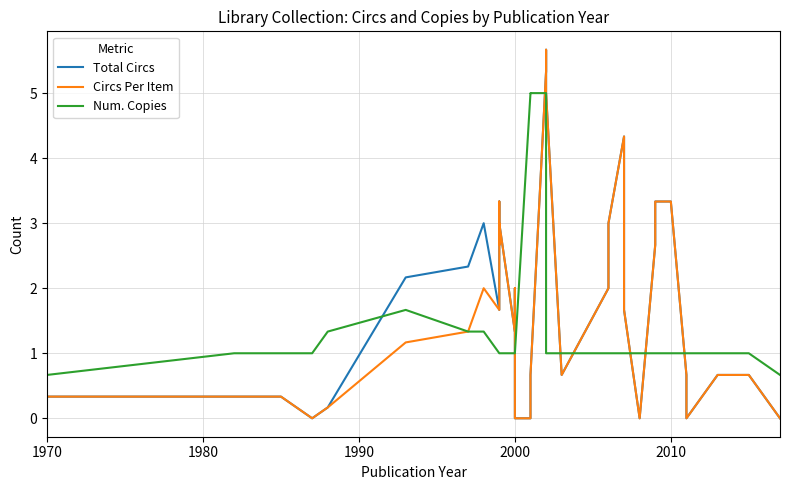

Is this an area chart (filled region under the line)?

No